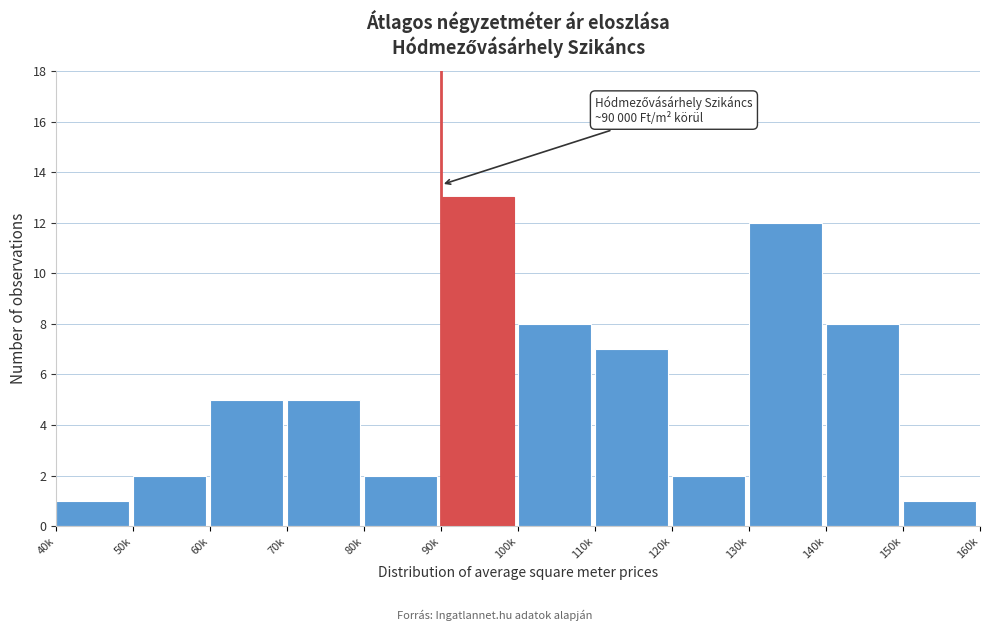

Reading left to right, transcribe all the data shown in this chart.

40k=1	50k=2	60k=5	70k=5	80k=2	90k=13	100k=8	110k=7	120k=2	130k=12	140k=8	150k=1